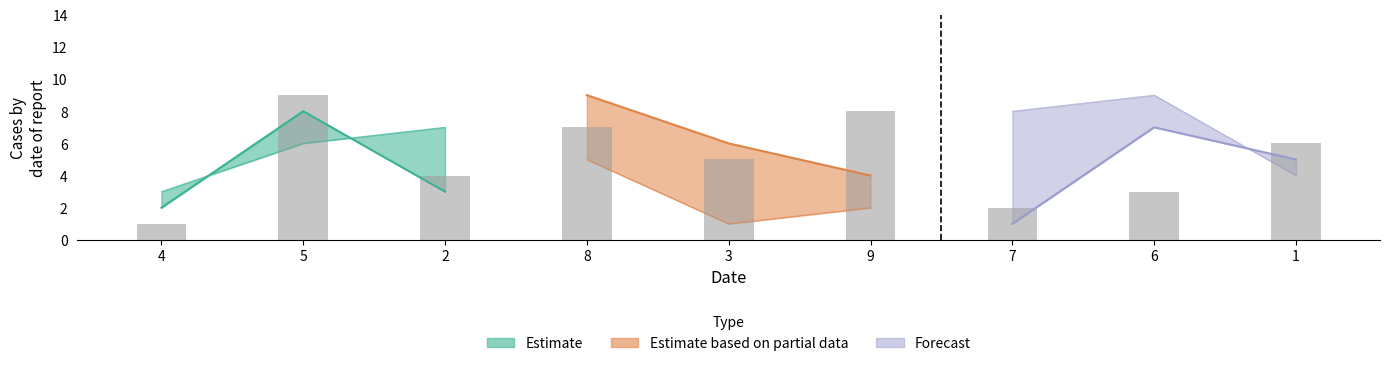

What is the difference between the maximum and minimum values in the col_3 series?

8